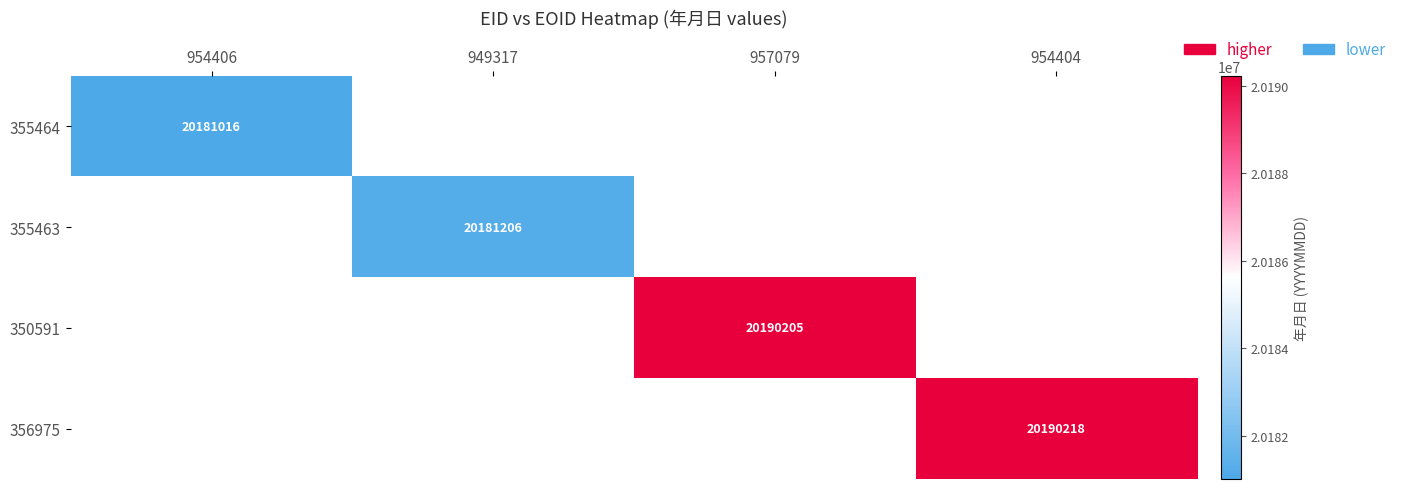

True or false: 356975 has a value of 8913575 at 954404.

False